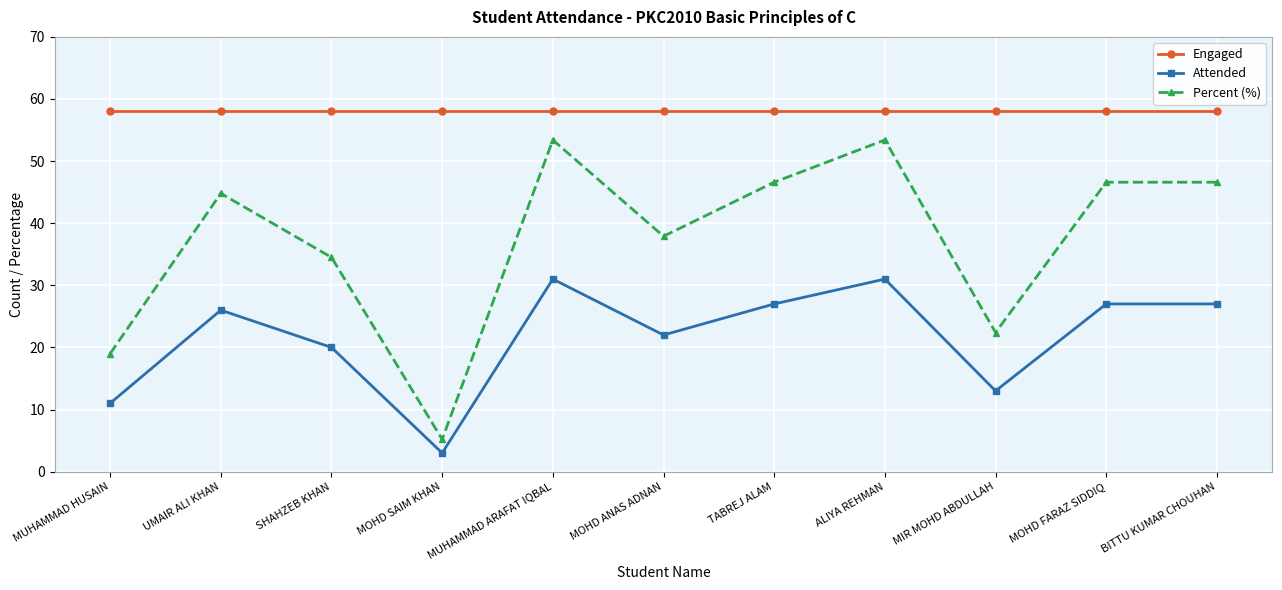

What is the lowest value of the Attended series?

3.0